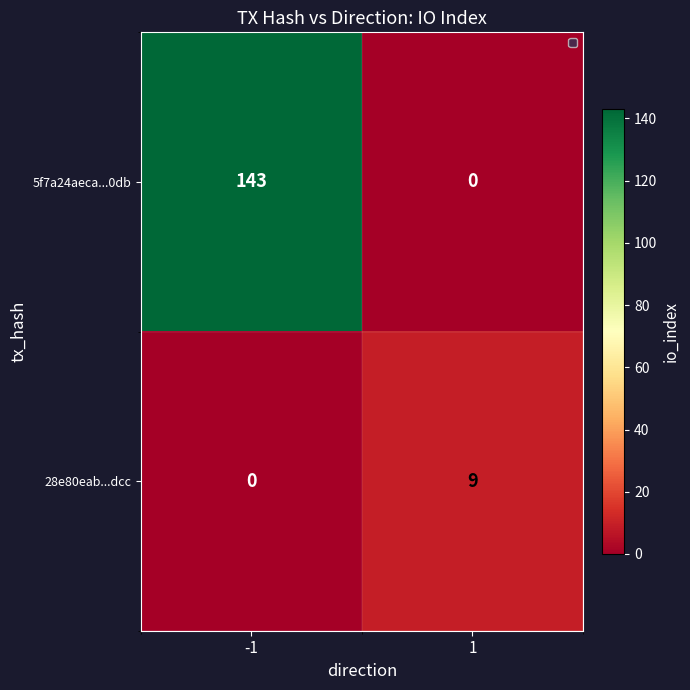

Reading right to left, transcribe all the data shown in this chart.

5f7a24aeca...0db: 1=0	-1=143
28e80eab...dcc: 1=9	-1=0